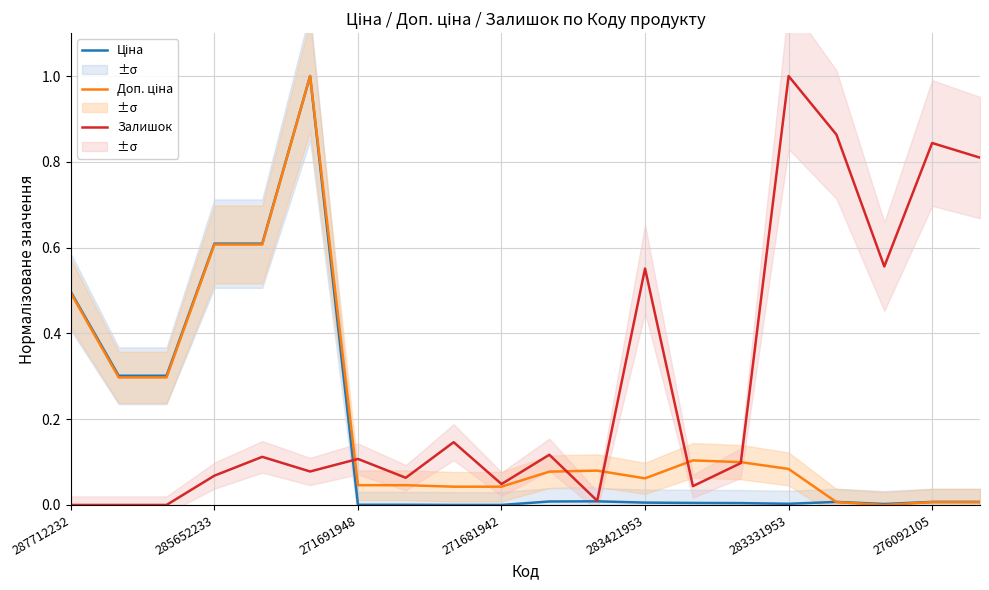

How many data points in Доп. ціна are above 0?

19